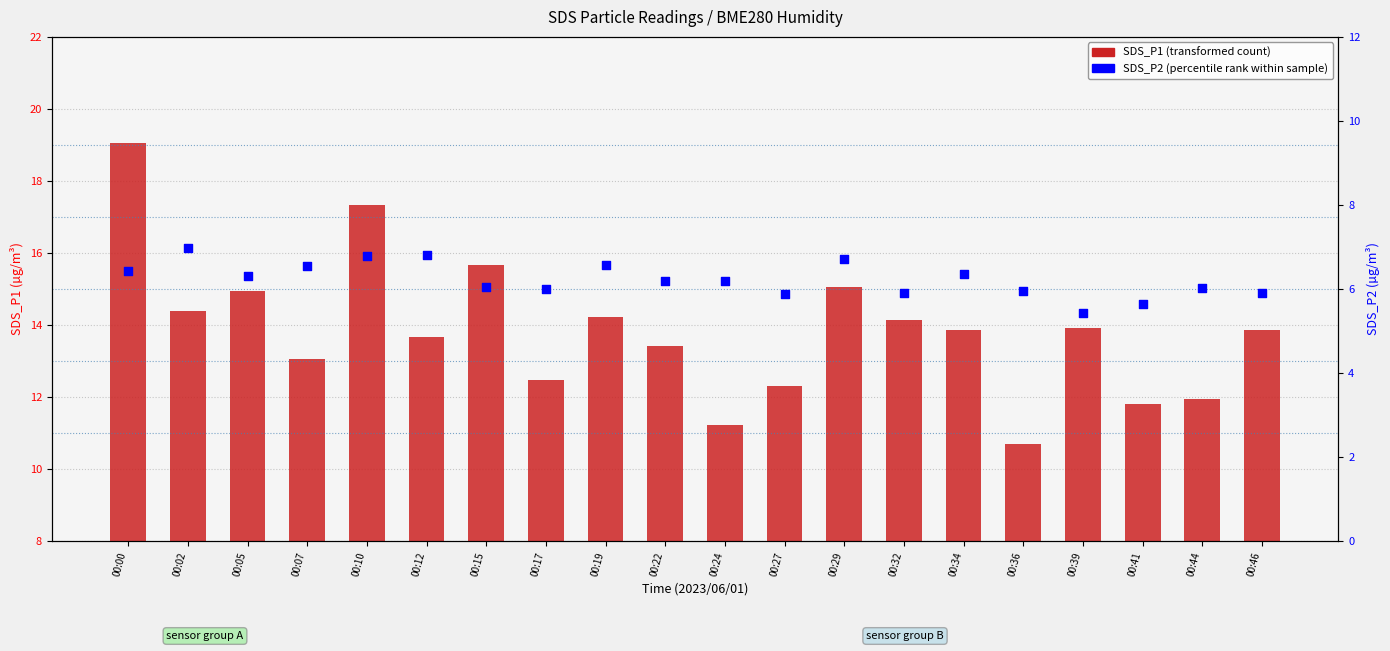

At how many categories does at least one series exceed 6?

20